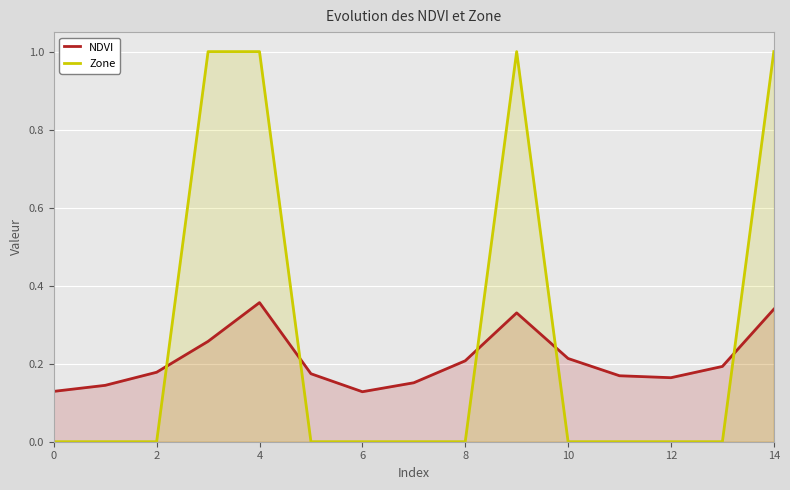

What is the maximum value shown in the chart?

1.0